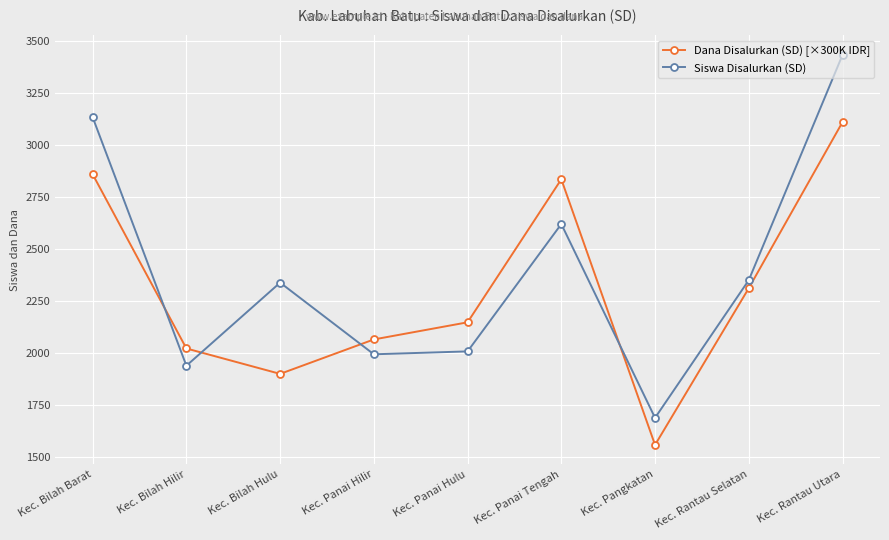

How many times do Dana Disalurkan (SD) [×300K IDR] and Siswa Disalurkan (SD) cross each other?

4